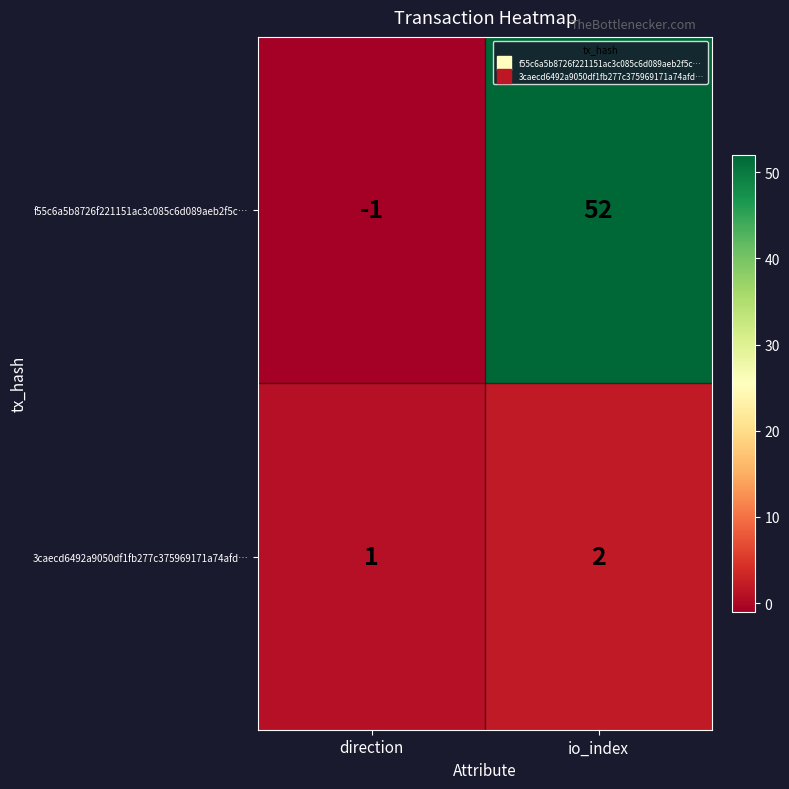

Reading left to right, transcribe all the data shown in this chart.

f55c6a5b8726f221151ac3c085c6d089aeb2f5c…: -1	52
3caecd6492a9050df1fb277c375969171a74afd…: 1	2